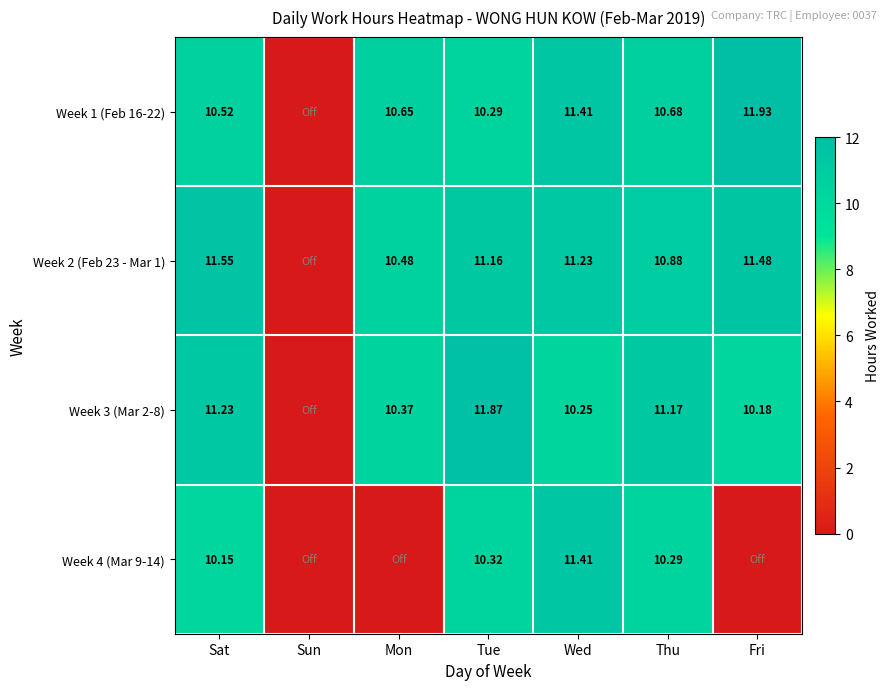

Is the value of Week 1 (Feb 16-22) at Sat greater than the value of Week 2 (Feb 23 - Mar 1) at Mon?

Yes